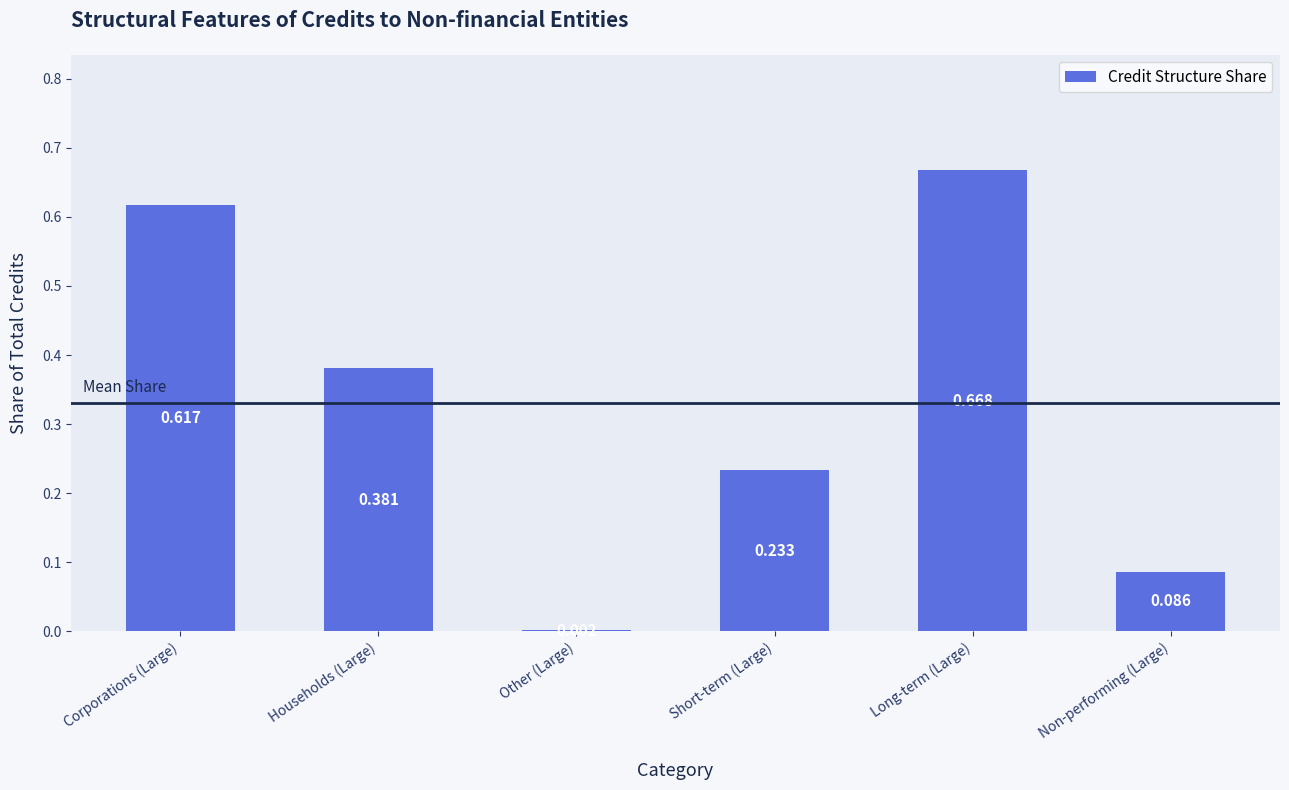

At which category does the chart reach its peak across all series?

Long-term (Large)